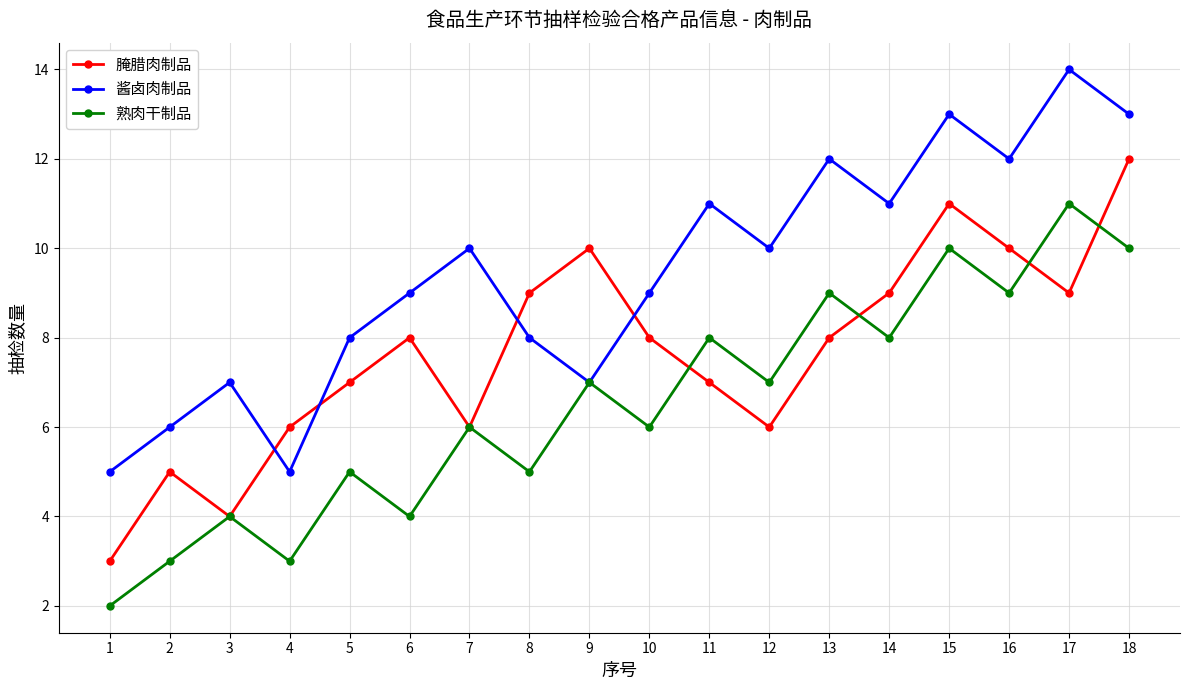

What is the approximate value of 酱卤肉制品 at 4?

5